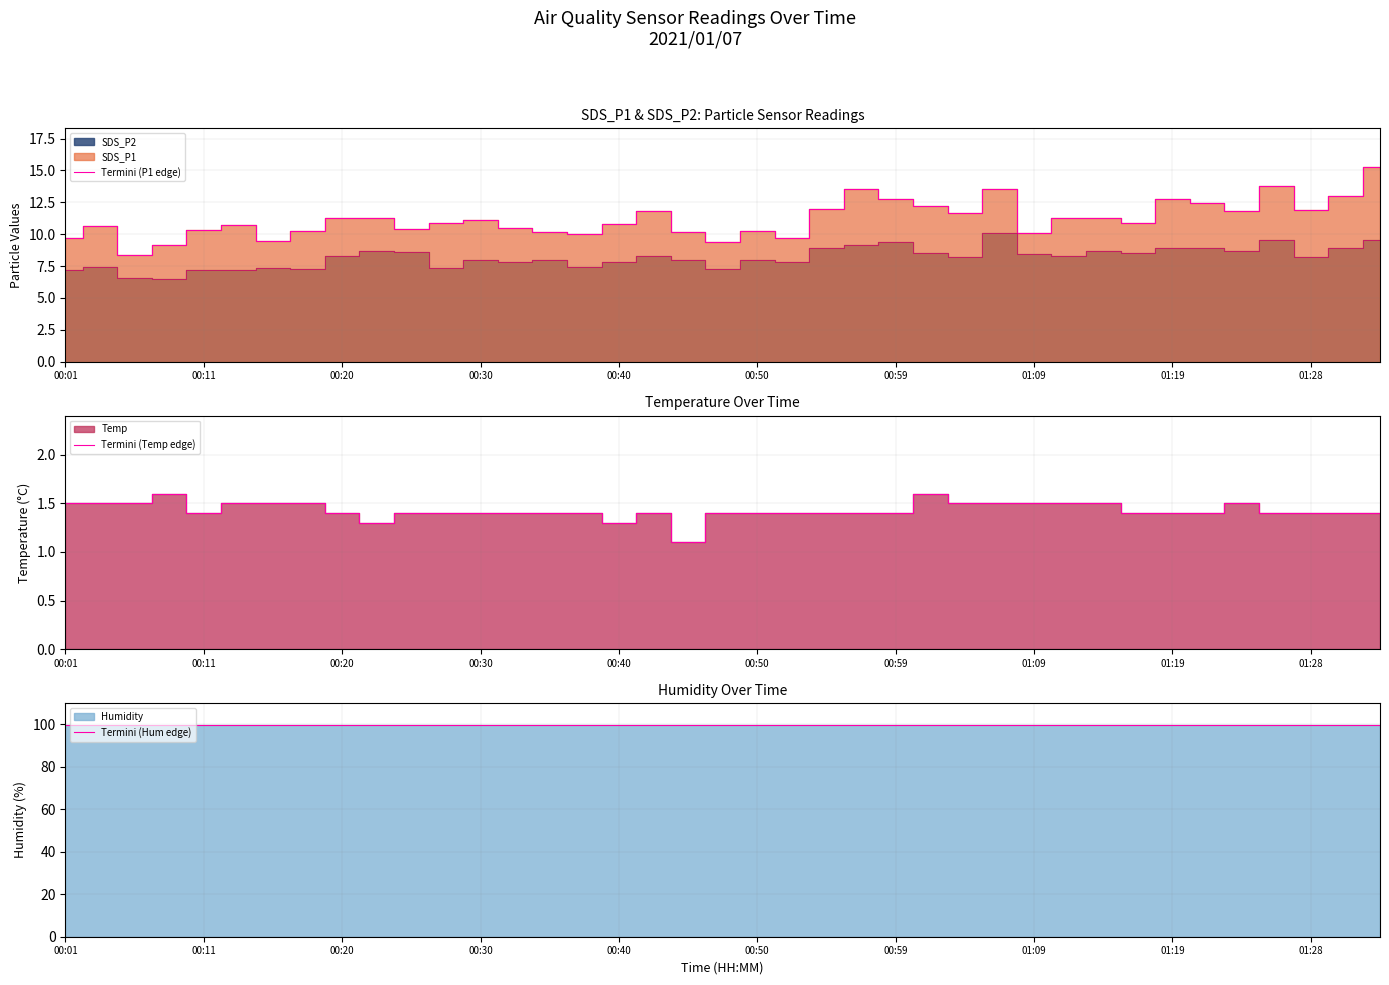

What is the minimum value for Termini (Hum edge)?

99.9